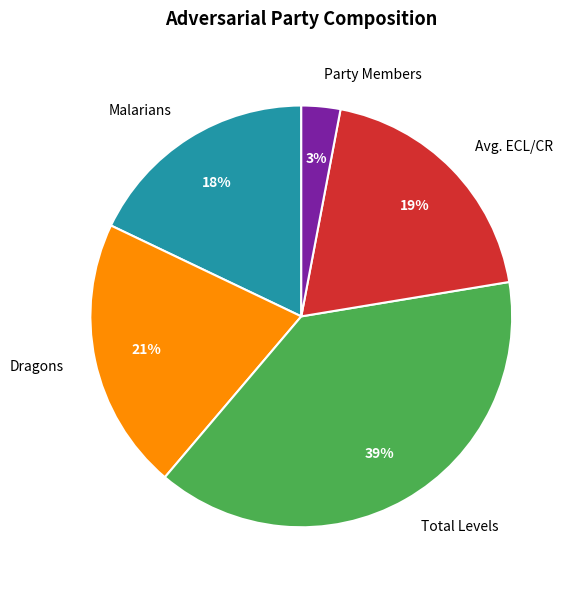

How many slices are in this pie chart?

5